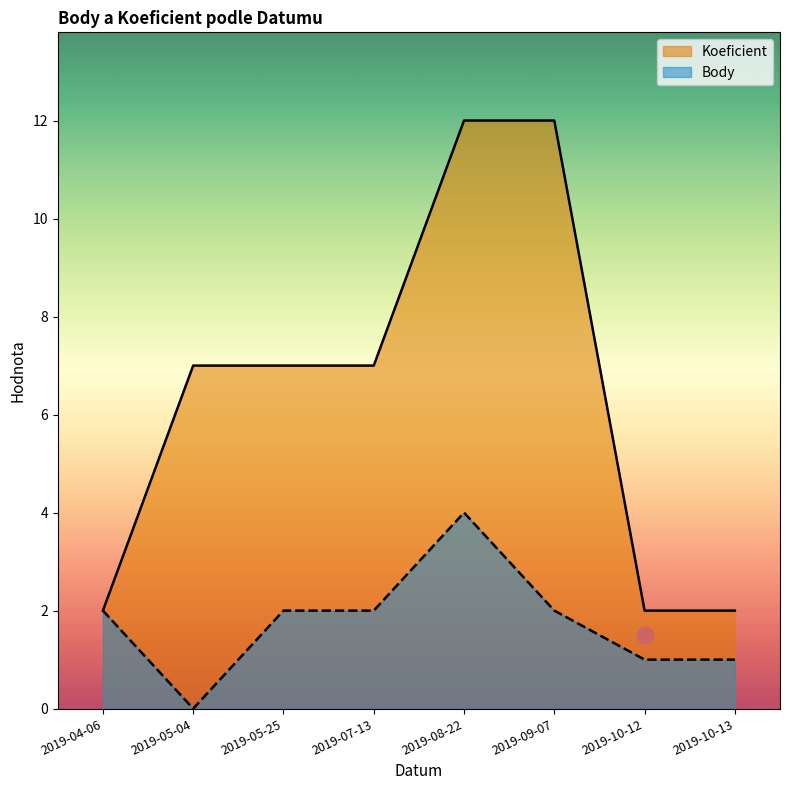

Rank the series at 2019-04-06 from lowest to highest value.

Body, Koeficient